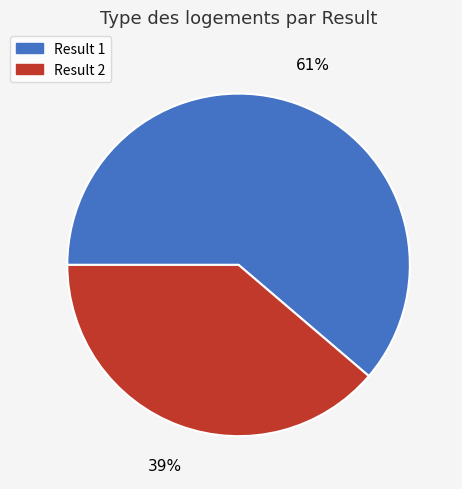

Which slice represents more than half of the pie?

Result 1